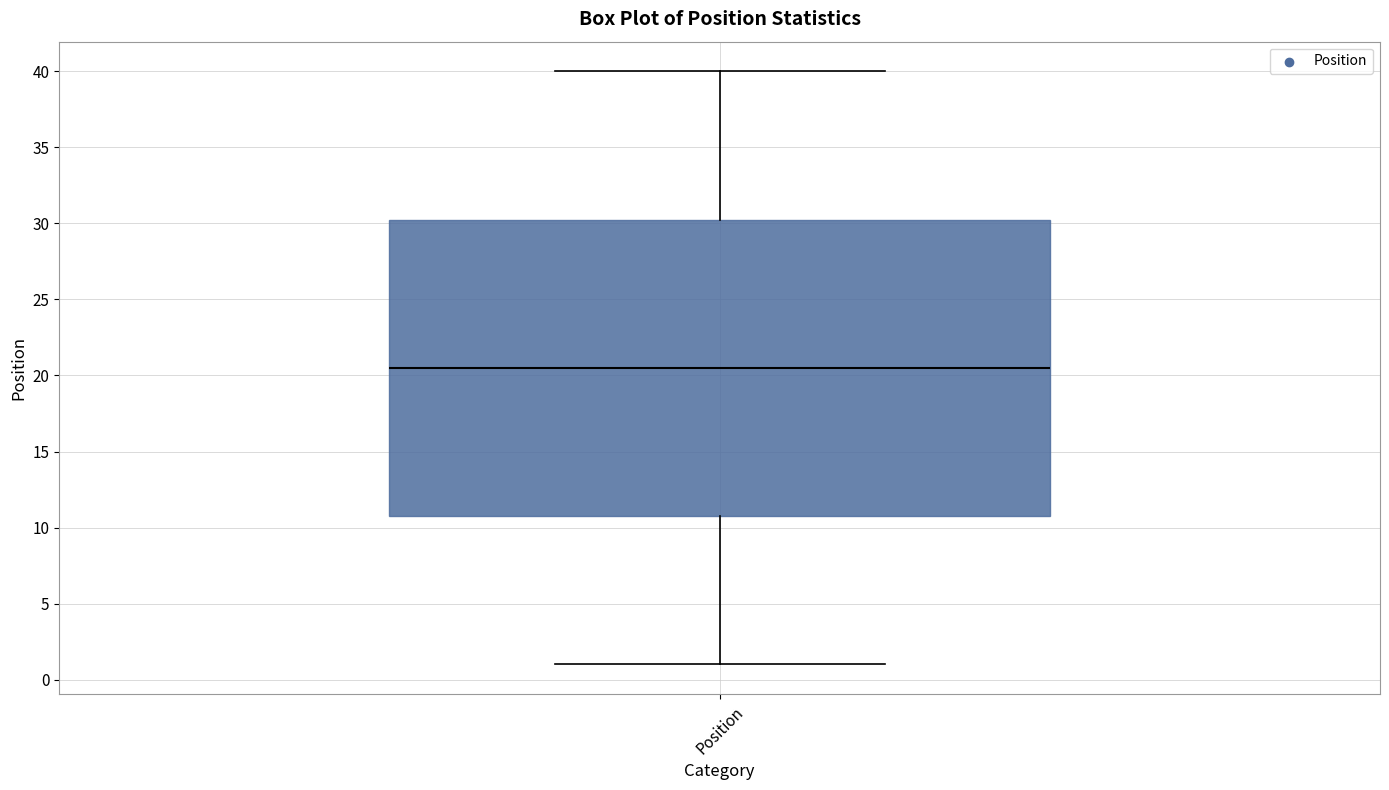

Transcribe this box plot: give where the median line is, the range the box spans, and where the two whiskers end, as read against the y-axis. The values are not printed on the chart, so give them approximately, as read against the axis.

median 20.5, box 11.0 to 30.5, whiskers 1.0 to 40.0